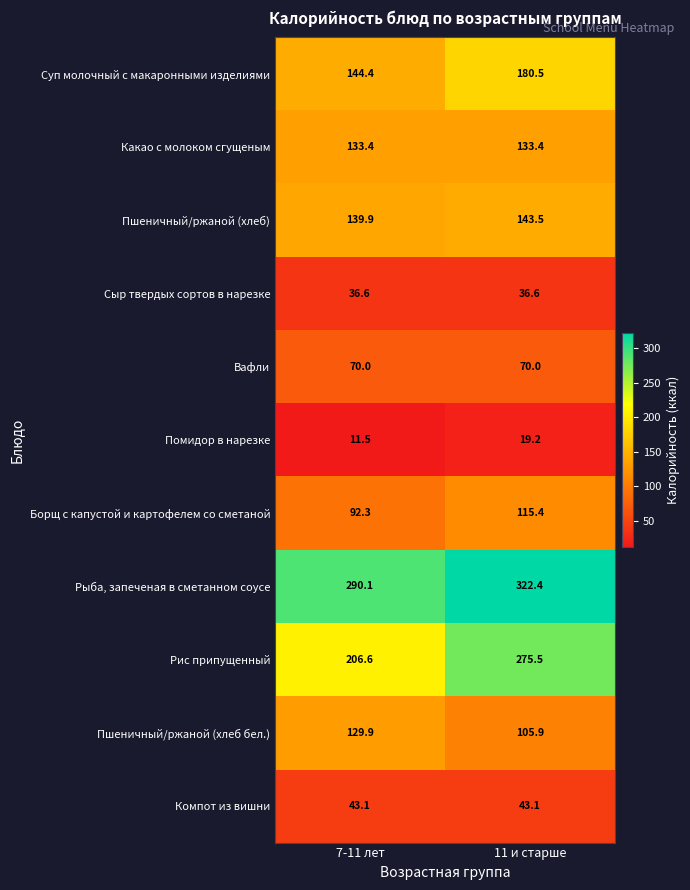

The Вафли series shows 124.3 at 7-11 лет. True or false?

False